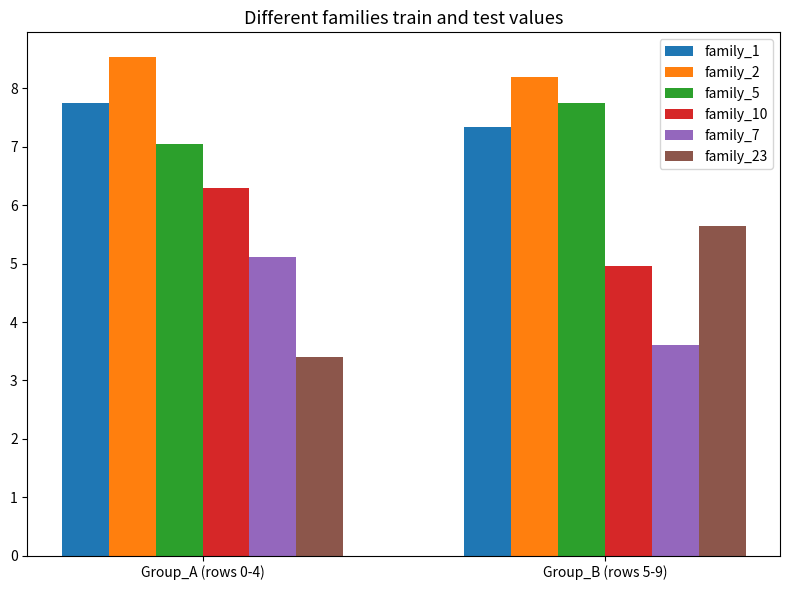

What is the label of the 2nd bar from the left?

Group_B (rows 5-9)